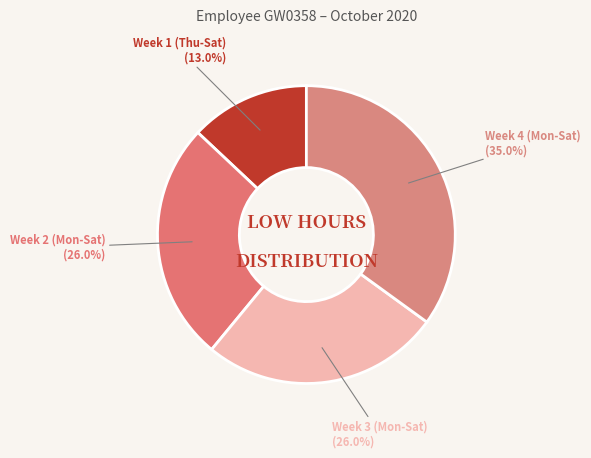

Does any single category account for the majority?

No